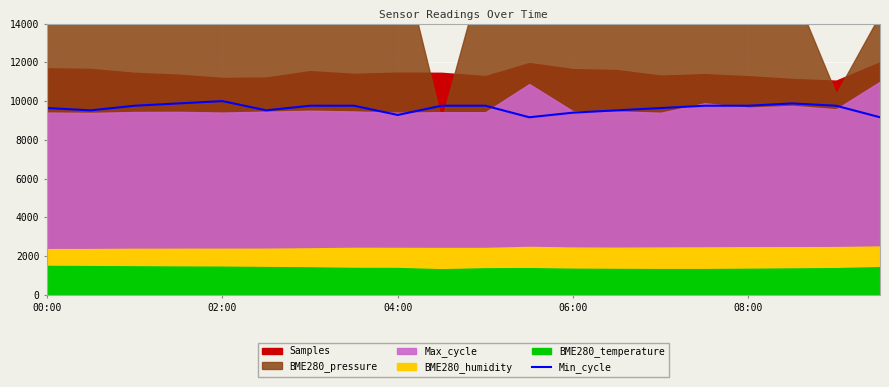

What is the minimum value for Min_cycle?

9166.7